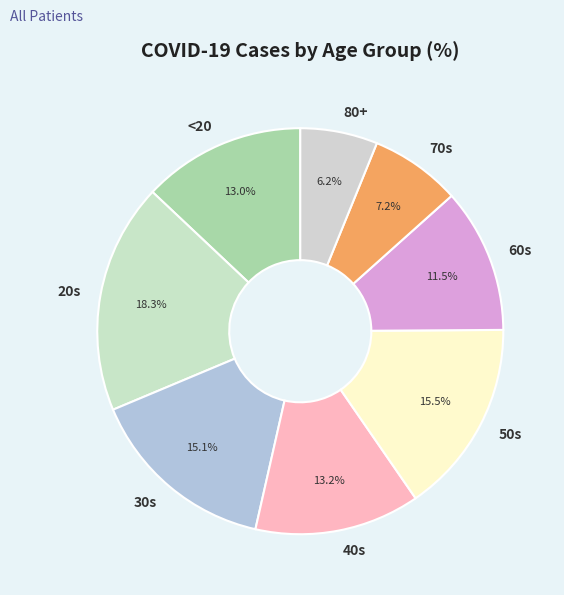

How many slices are in this pie chart?

8